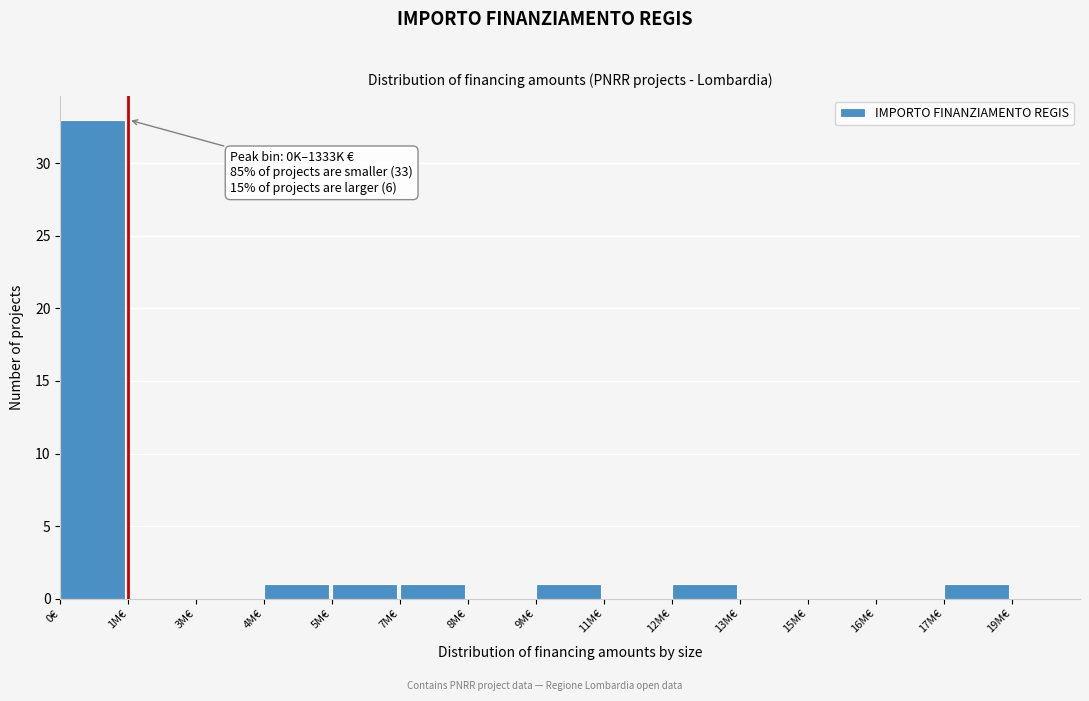

Reading right to left, what are all the values shown in this chart?

19M€=0	17M€=1	16M€=0	15M€=0	13M€=0	12M€=1	11M€=0	9M€=1	8M€=0	7M€=1	5M€=1	4M€=1	3M€=0	1M€=0	0€=33